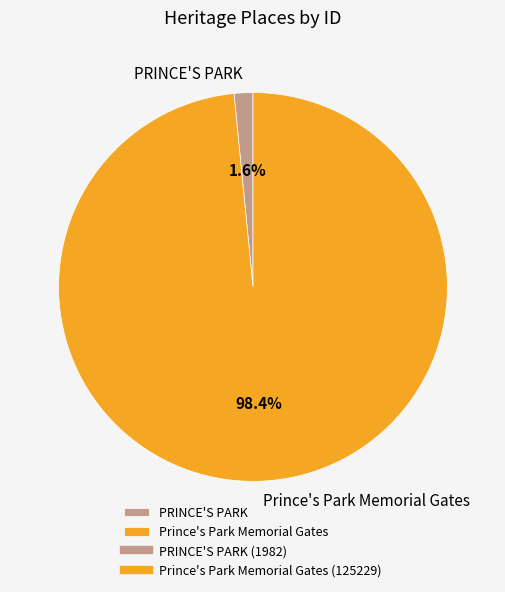

To the nearest percent, what portion does PRINCE'S PARK represent?

2%